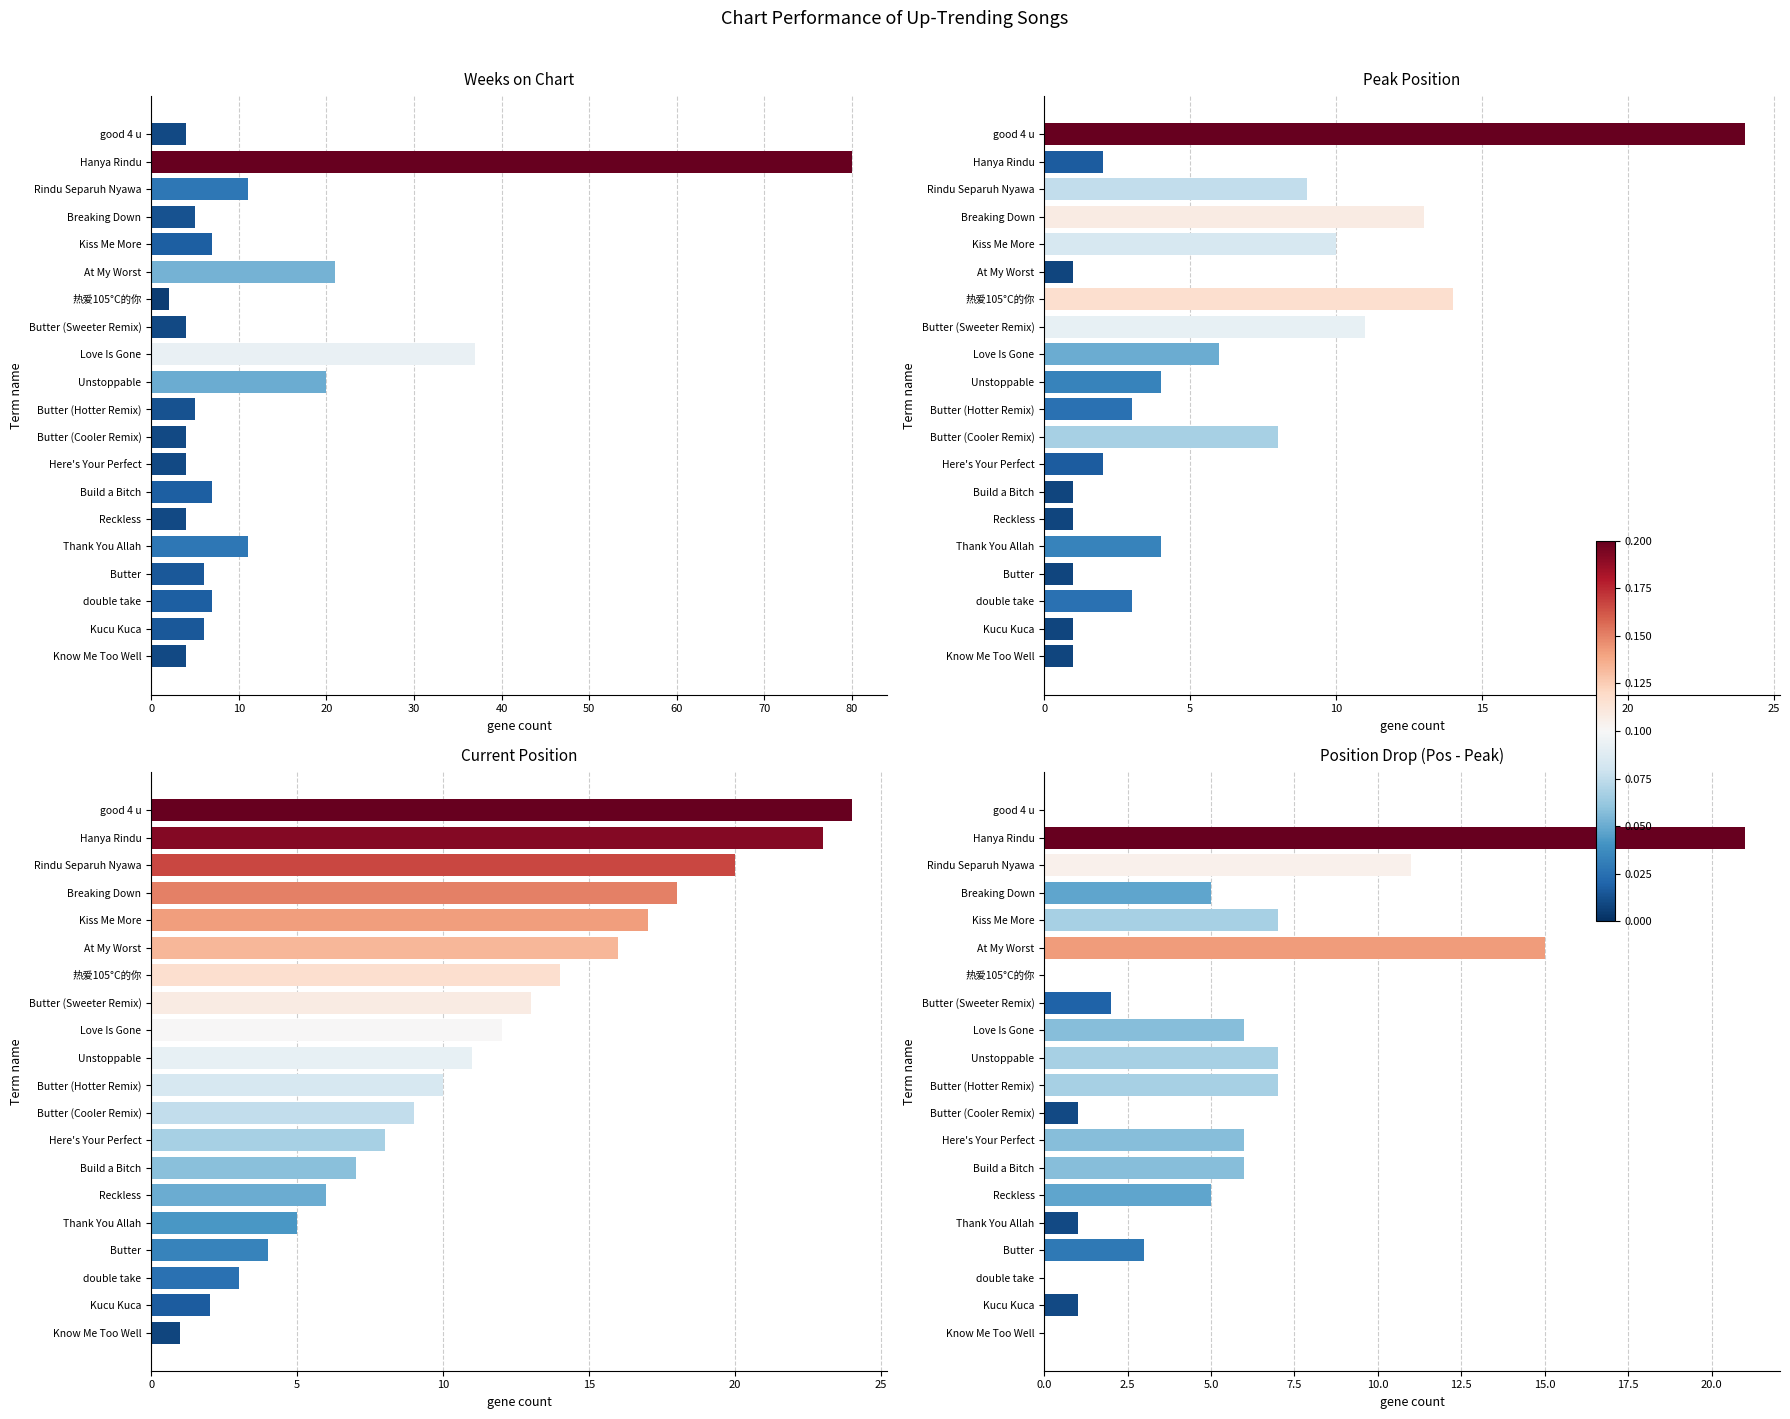

What are all the series names shown in the legend?

Weeks on Chart, Peak Position, Current Position, Position Drop (Pos - Peak)